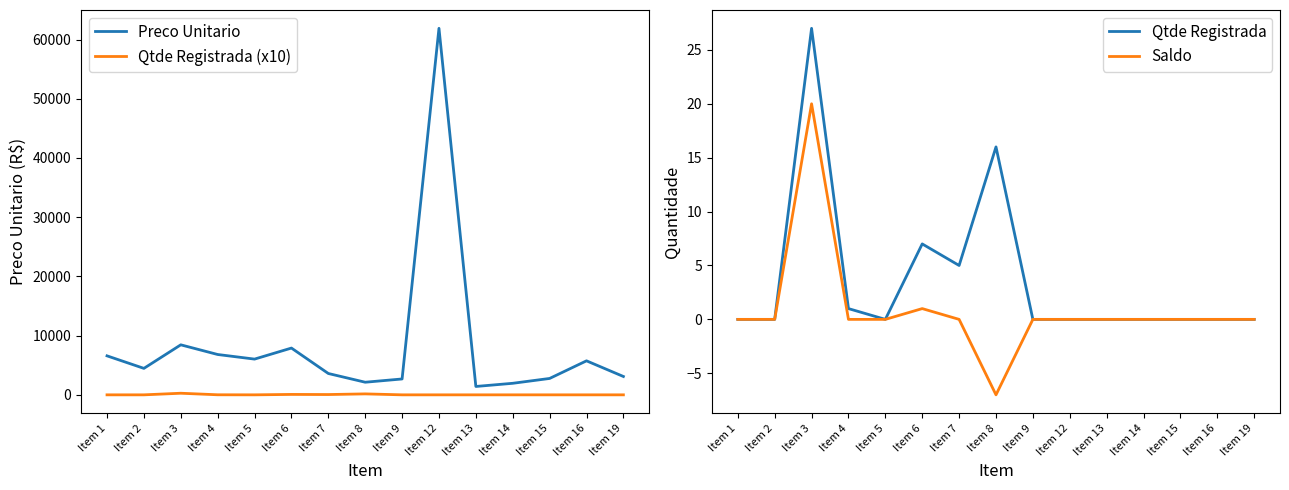

What is the total value across all series at Item 1?

6585.0